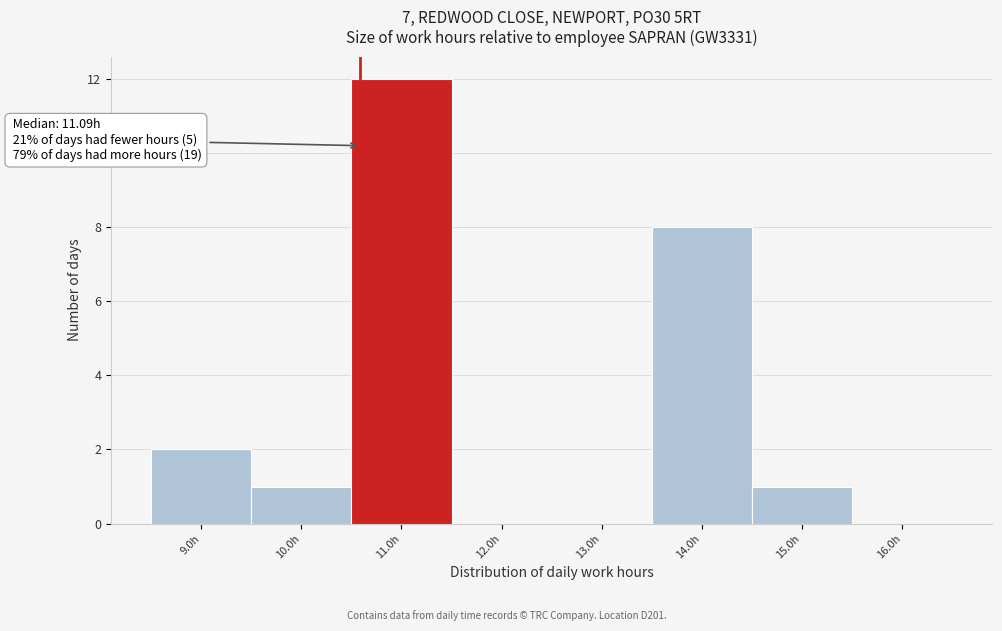

Which has a higher value, 10.0h or 16.0h?

10.0h